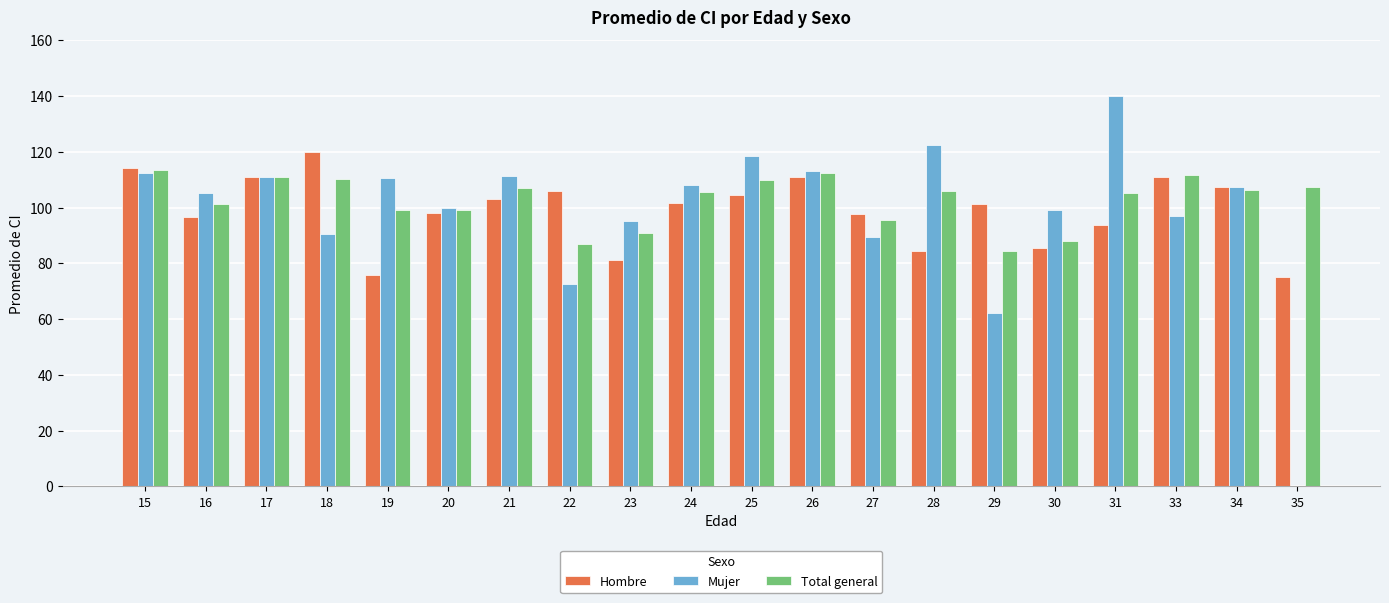

How many categories are shown in the chart?

20